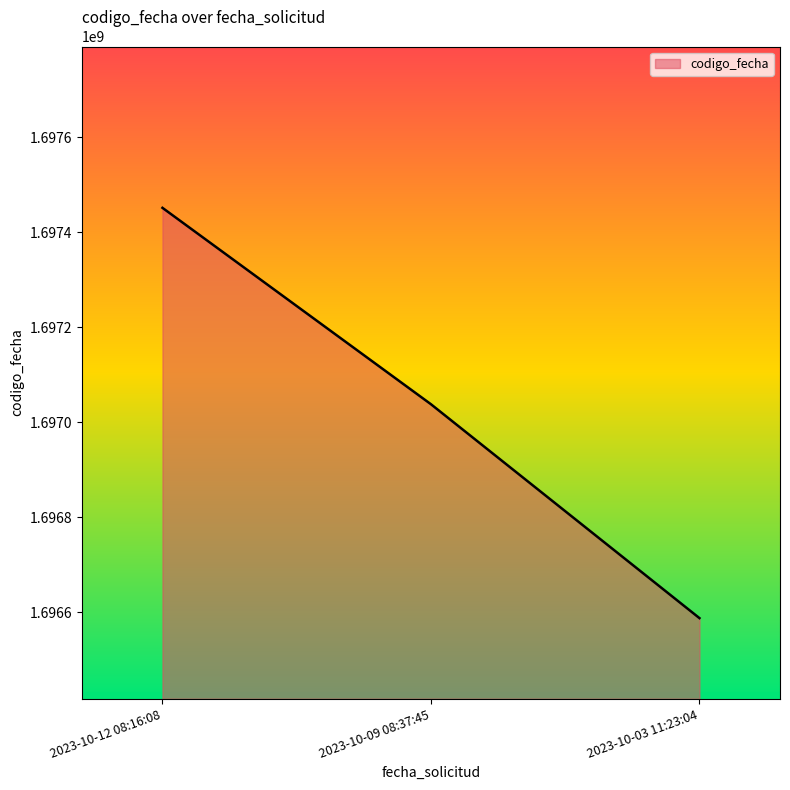

List the labels in order of value, largest first.

2023-10-12 08:16:08, 2023-10-09 08:37:45, 2023-10-03 11:23:04